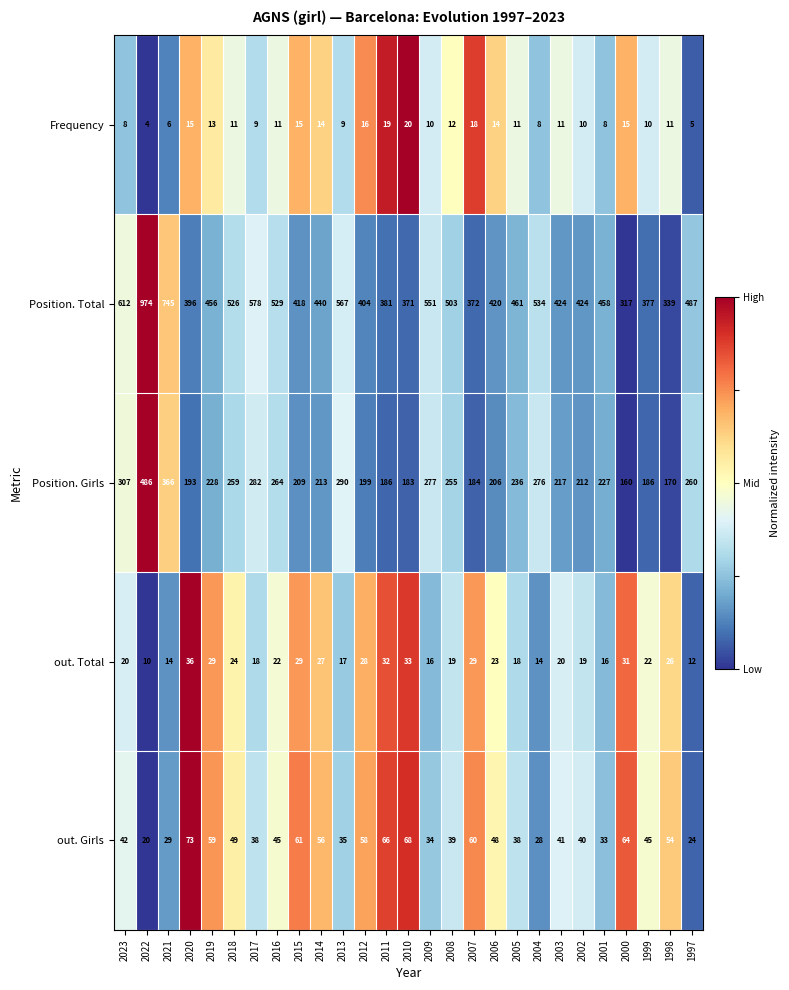

What is the sum of the out. Total values at 2017 and 2022?

28